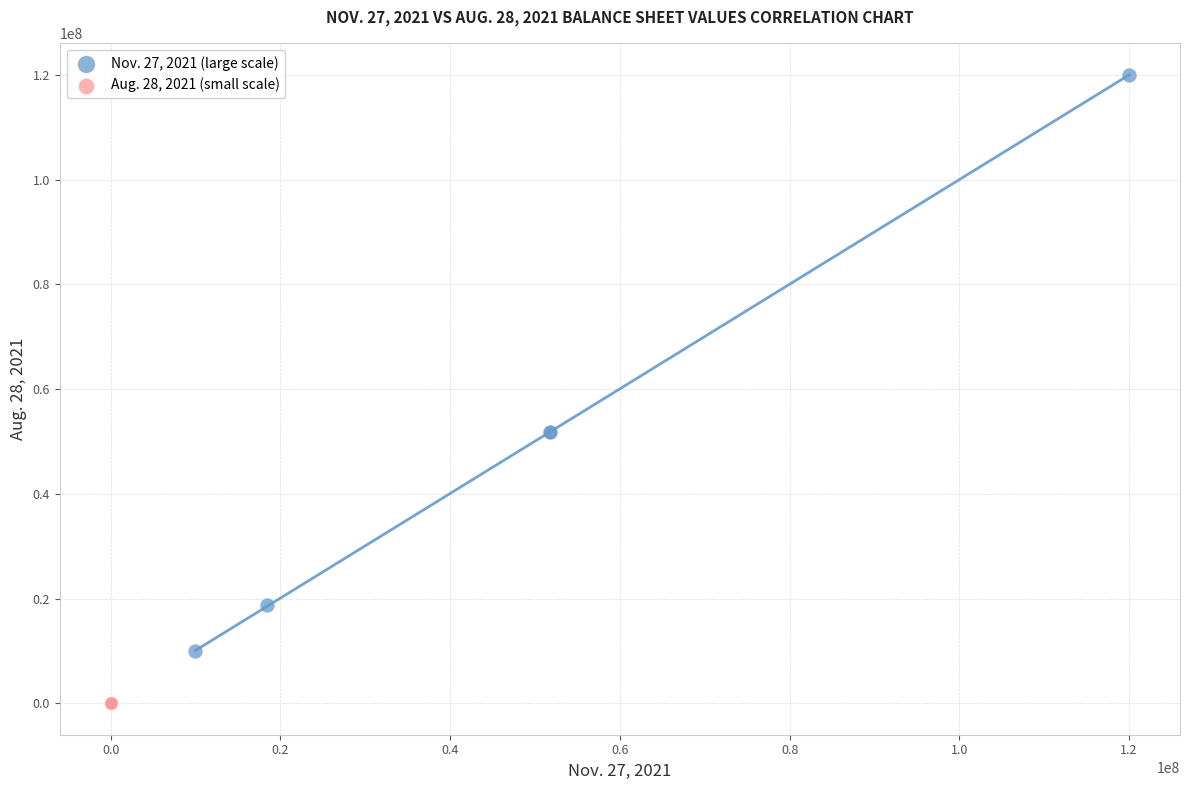

Which series reaches the maximum Y coordinate?

Nov. 27, 2021 (large scale)